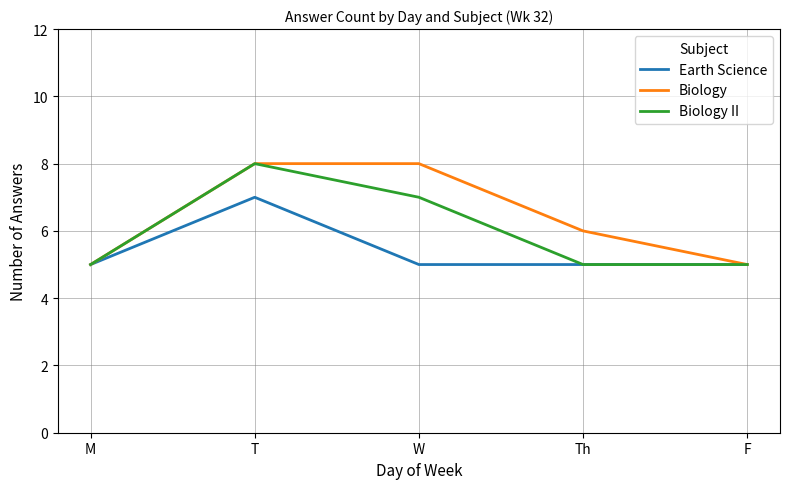

How many interior local peaks does the Biology II series have?

1